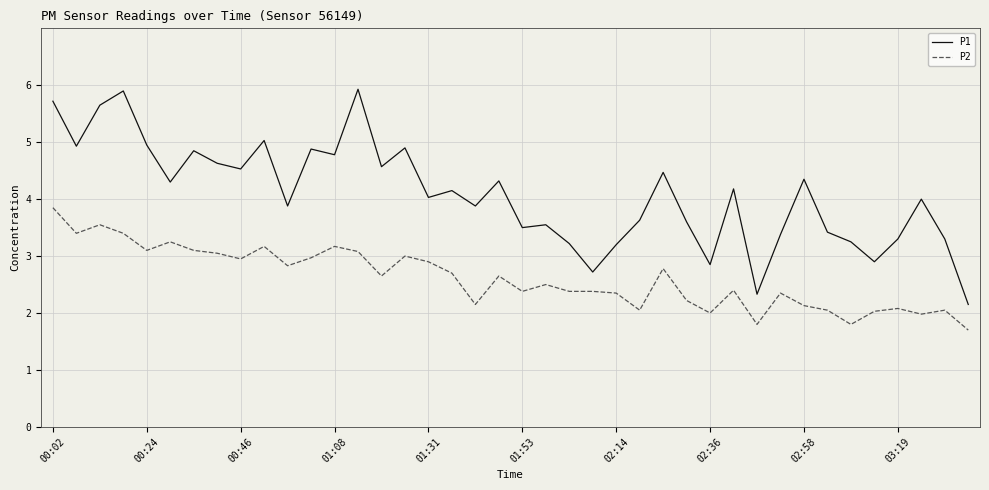

Which series has the largest range (max minus min)?

P1